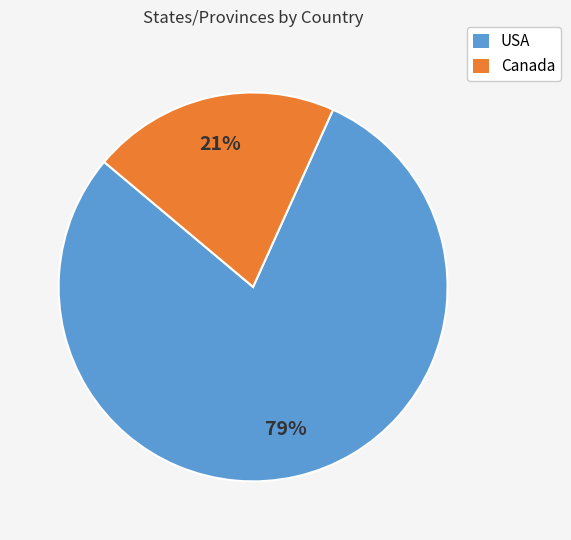

Is USA the majority of the pie?

Yes